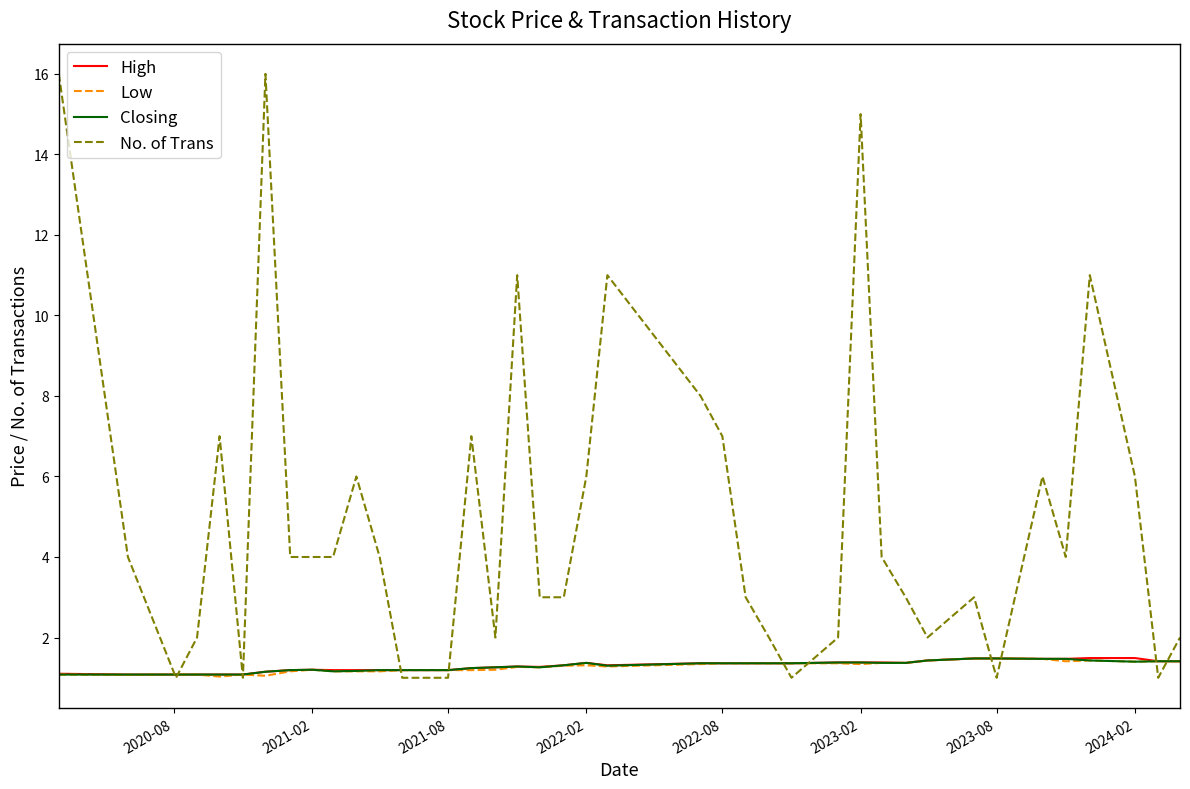

Which series has the largest total across all categories?

No. of Trans